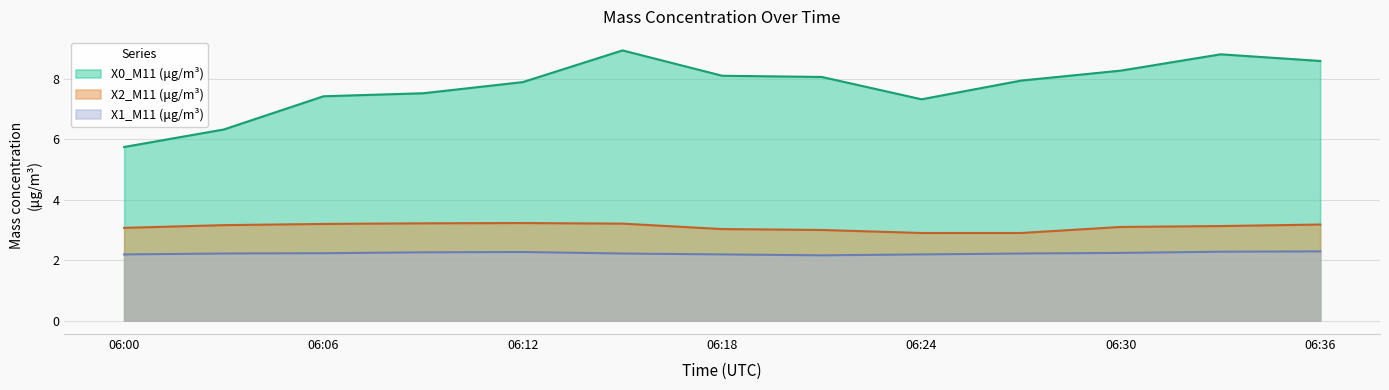

Where is the first local minimum for X1_M11 (μg/m³)?

2022-05-26 06:21:00